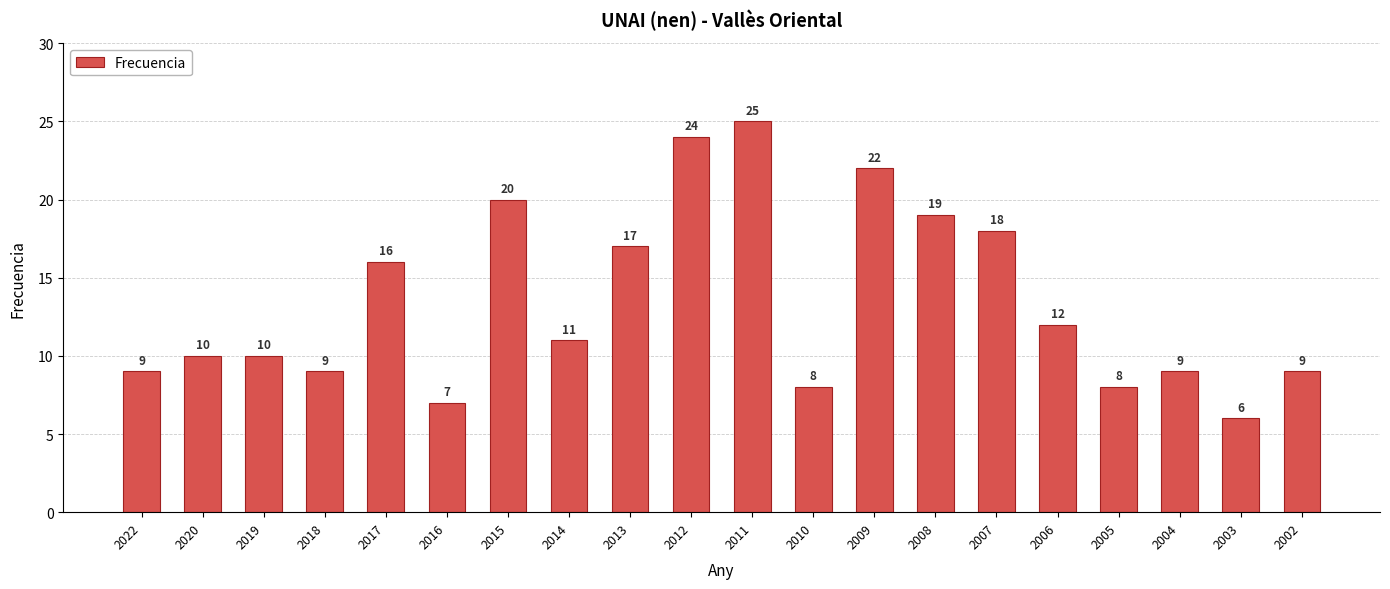

The chart shows a value of 18 at 2007. True or false?

True